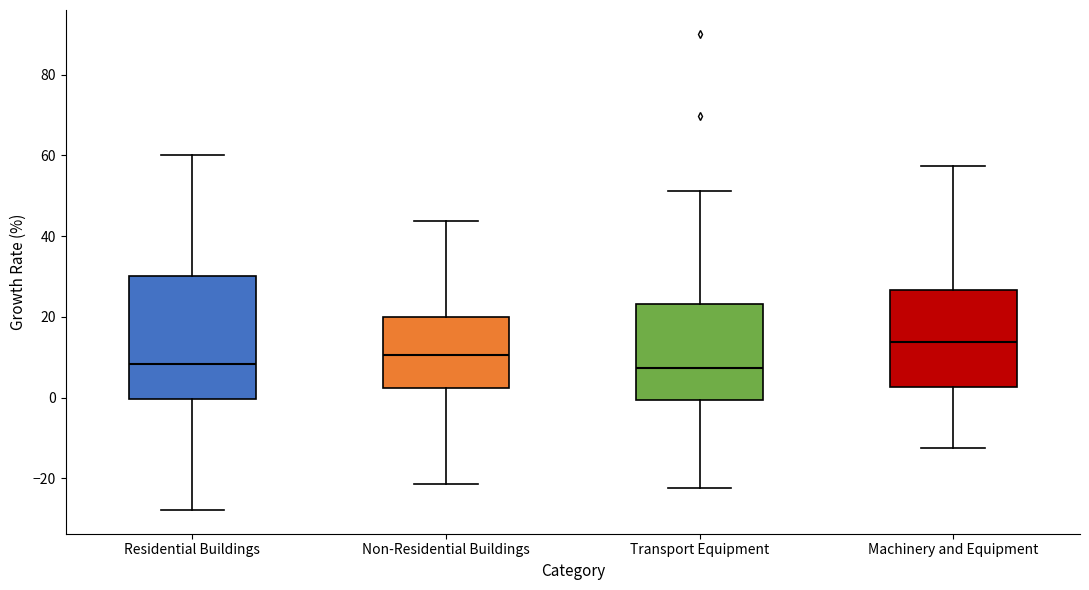

Which box's median line is the highest?

Machinery and Equipment